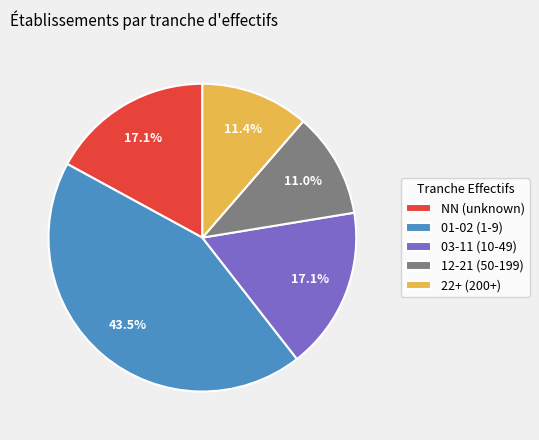

What is the ratio of the value at 03-11 (10-49) to the value at NN (unknown)?

1.0